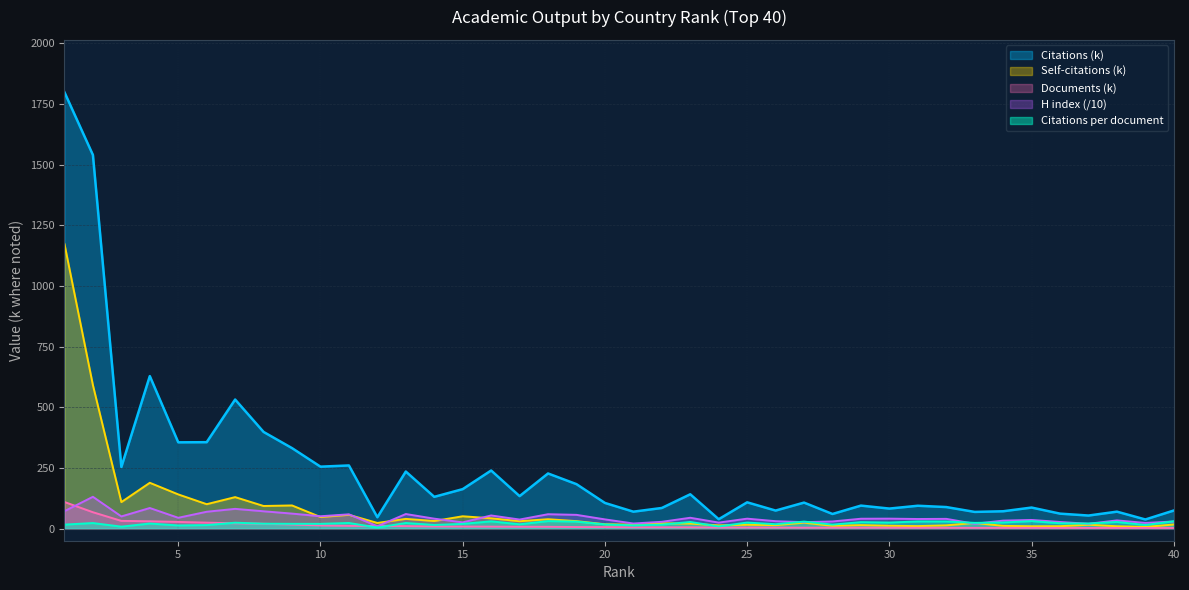

How many interior local valleys does the Citations per document series have?

14